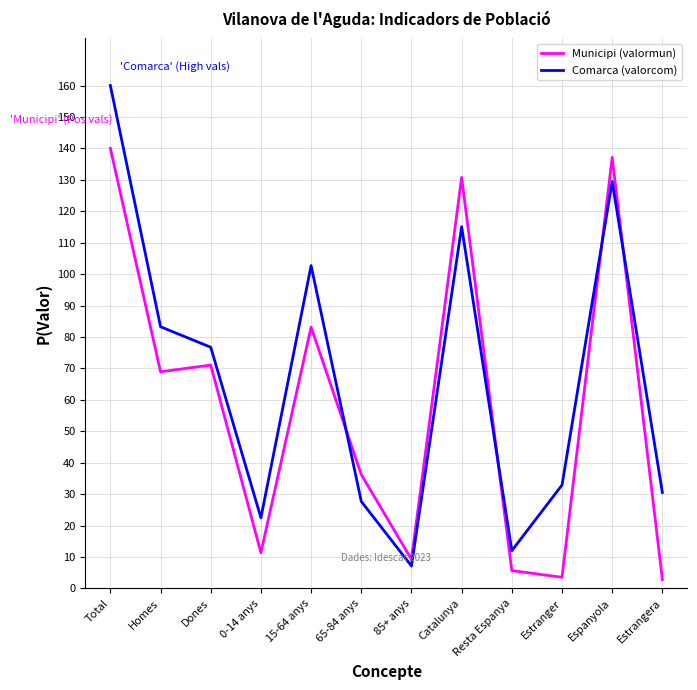

What position from the right is Total?

12